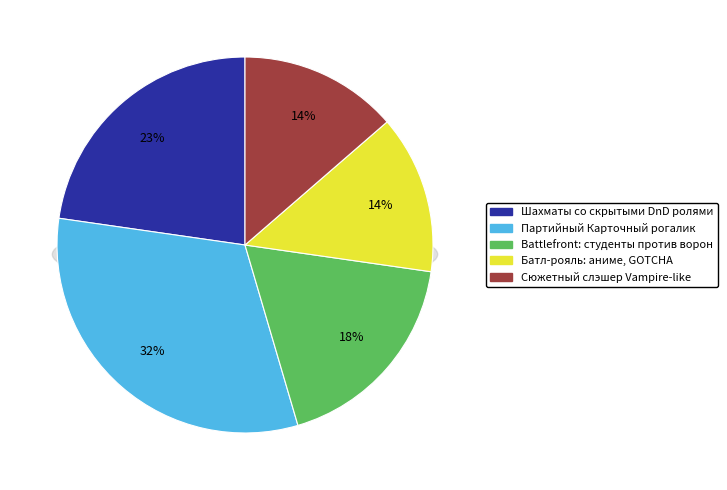

What percentage do Батл-рояль: аниме, GOTCHA and Сюжетный слэшер Vampire-like together represent?

27.3%